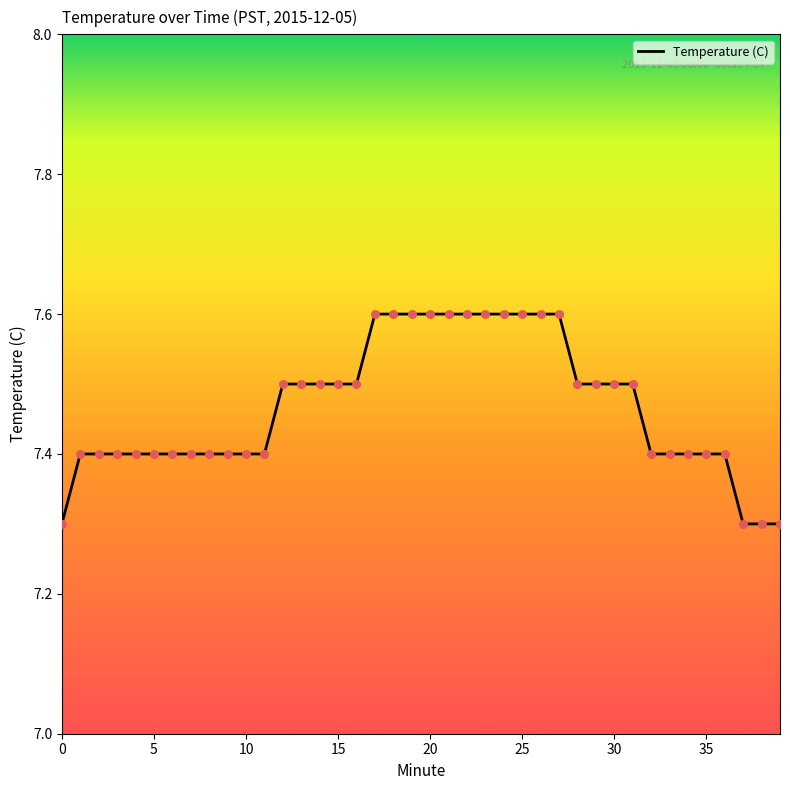

What is the greatest value displayed?

7.6